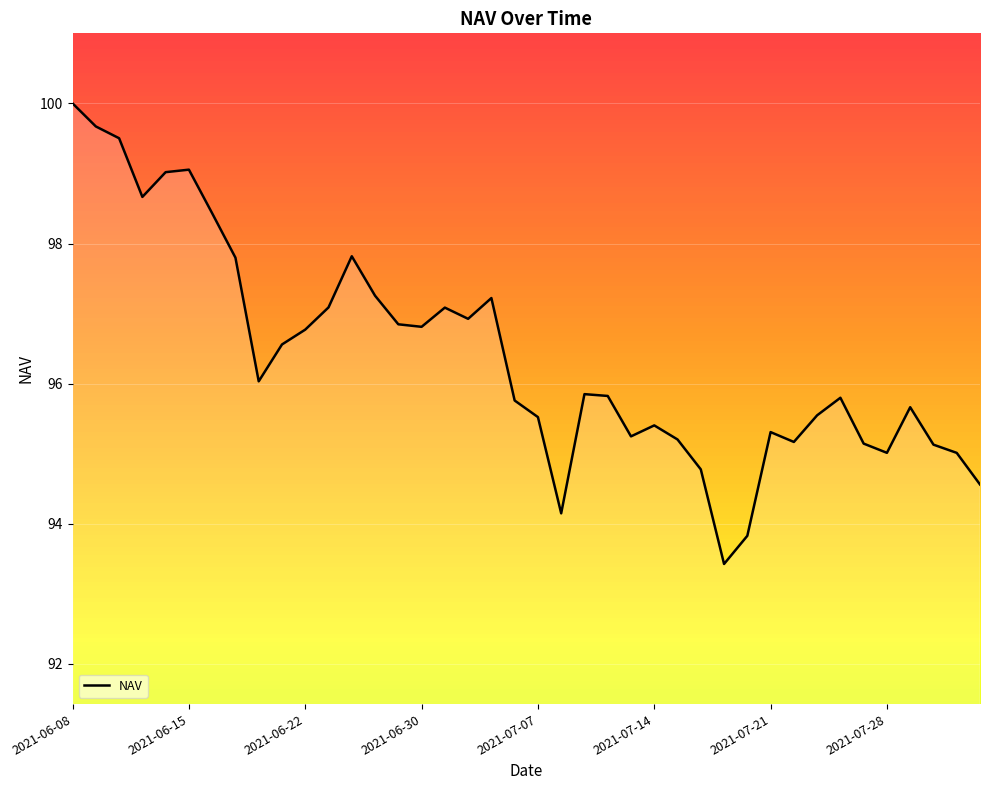

What is the maximum value shown in the chart?

100.0